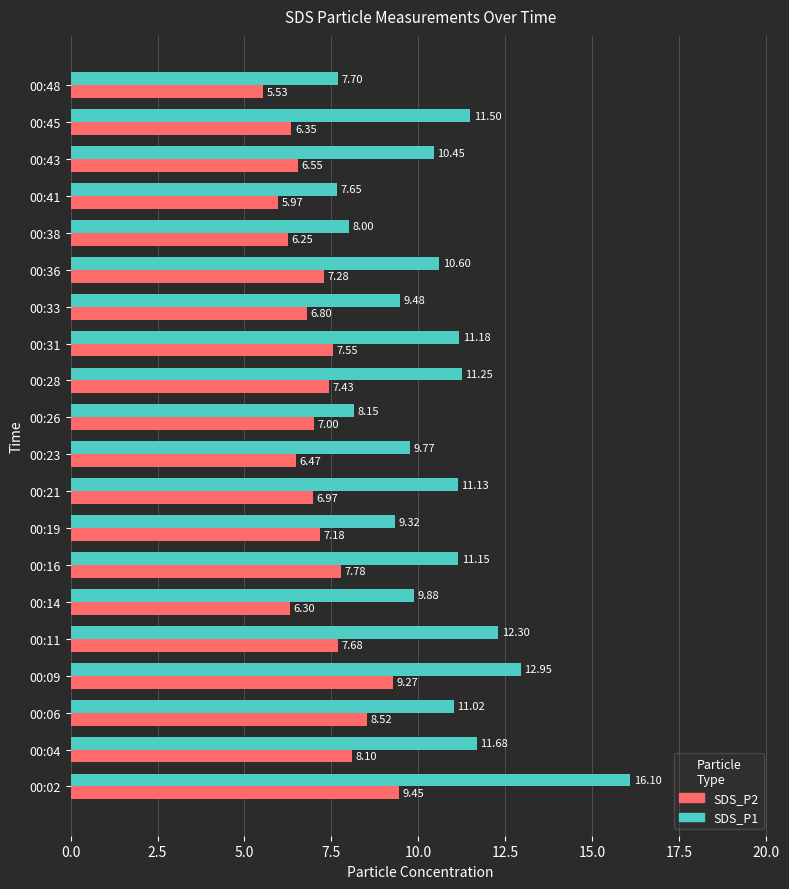

How many data points in SDS_P2 are less than 7?

9